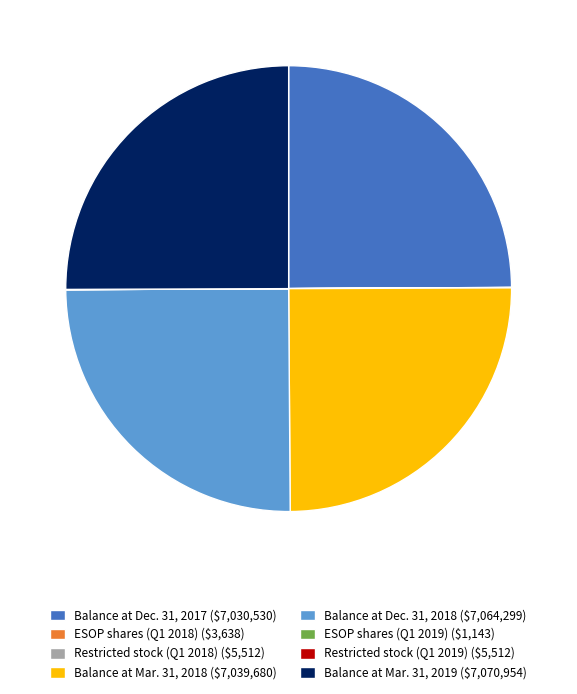

The Balance at Dec. 31, 2018 ($7,064,299) slice represents 18% of the pie. True or false?

False